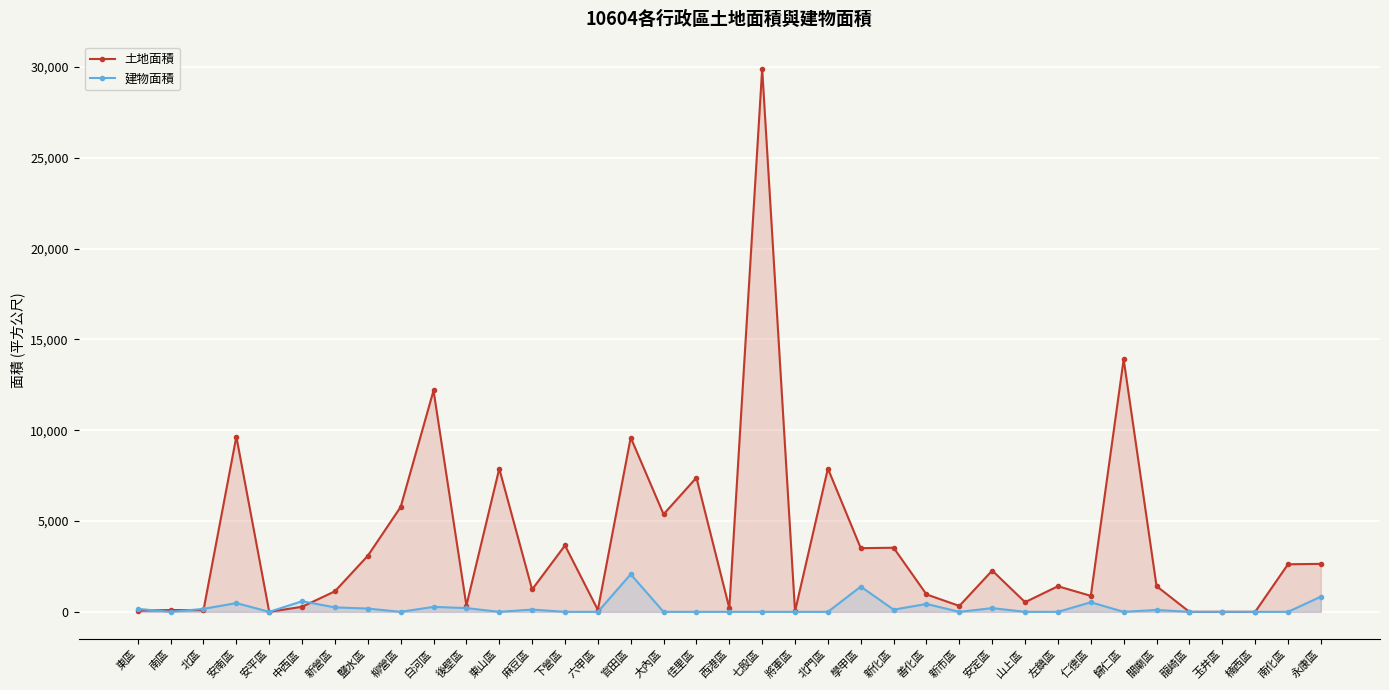

What is the label of the 19th point from the left?

西港區